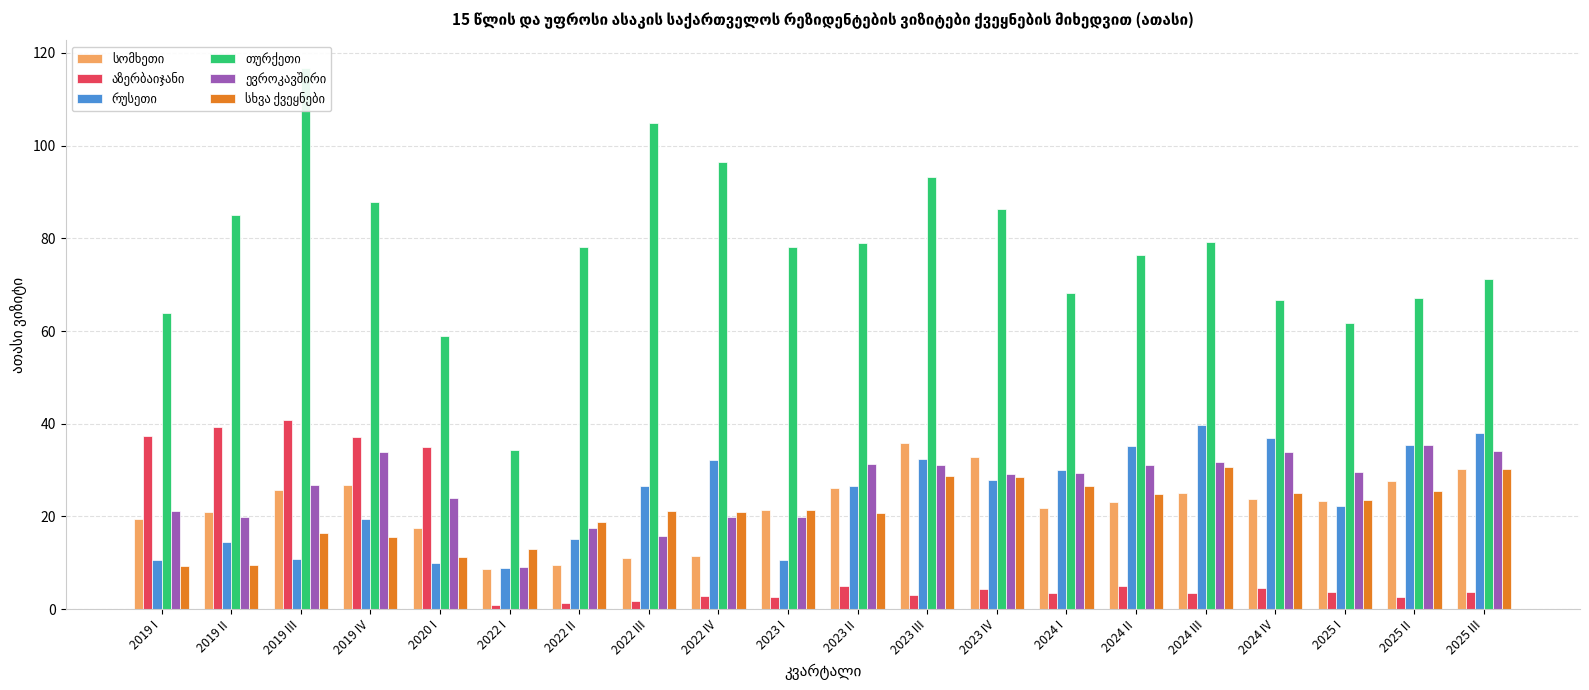

Reading left to right, list all the values displayed in this chart.

სომხეთი: 19.4	20.9	25.7	26.7	17.5	8.6	9.6	11.1	11.4	21.4	26.2	35.9	32.8	21.9	23.2	25.1	23.7	23.4	27.6	30.3
აზერბაიჯანი: 37.4	39.3	40.7	37.2	34.9	0.9	1.4	1.8	2.9	2.6	5.0	3.1	4.3	3.5	5.0	3.5	4.6	3.8	2.5	3.8
რუსეთი: 10.7	14.4	10.9	19.4	10.0	8.8	15.1	26.5	32.2	10.5	26.6	32.4	27.8	30.0	35.1	39.7	37.0	22.2	35.4	37.9
თურქეთი: 64.0	85.1	116.8	87.8	58.9	34.3	78.2	104.8	96.5	78.0	78.9	93.2	86.2	68.3	76.3	79.1	66.7	61.6	67.1	71.2
ევროკავშირი: 21.1	19.9	26.8	33.8	23.9	9.1	17.4	15.7	19.9	19.8	31.2	31.2	29.1	29.4	31.1	31.7	34.0	29.5	35.3	34.1
სხვა ქვეყნები: 9.3	9.6	16.5	15.6	11.2	12.9	18.8	21.1	21.1	21.4	20.8	28.8	28.6	26.6	24.7	30.6	25.0	23.6	25.4	30.1